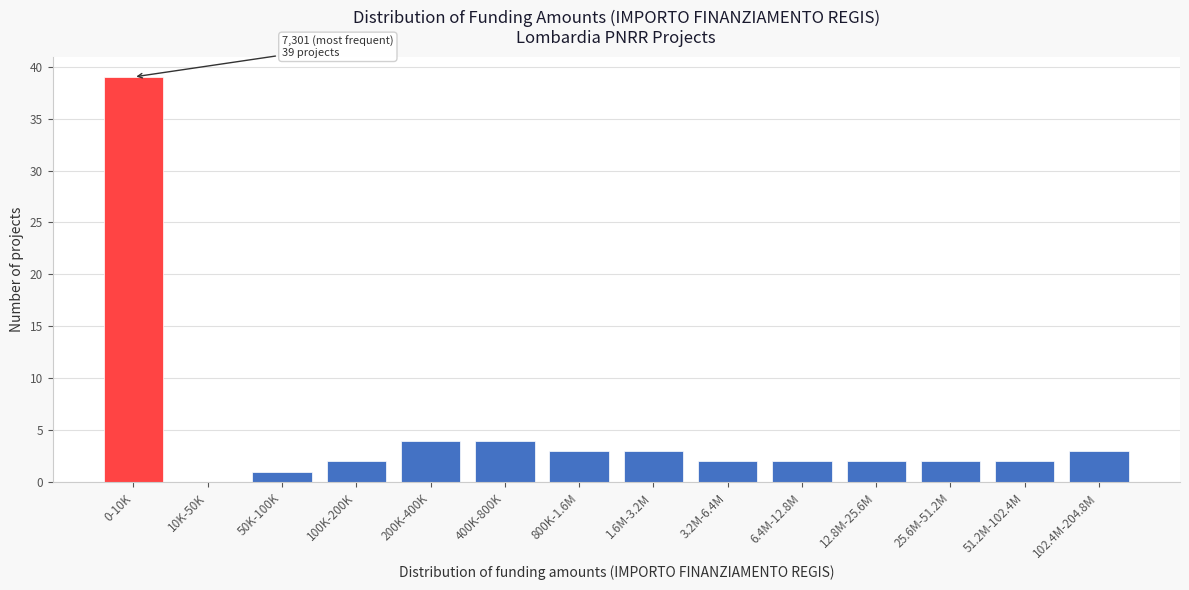

Reading right to left, transcribe all the data shown in this chart.

102.4M-204.8M=3	51.2M-102.4M=2	25.6M-51.2M=2	12.8M-25.6M=2	6.4M-12.8M=2	3.2M-6.4M=2	1.6M-3.2M=3	800K-1.6M=3	400K-800K=4	200K-400K=4	100K-200K=2	50K-100K=1	10K-50K=0	0-10K=39